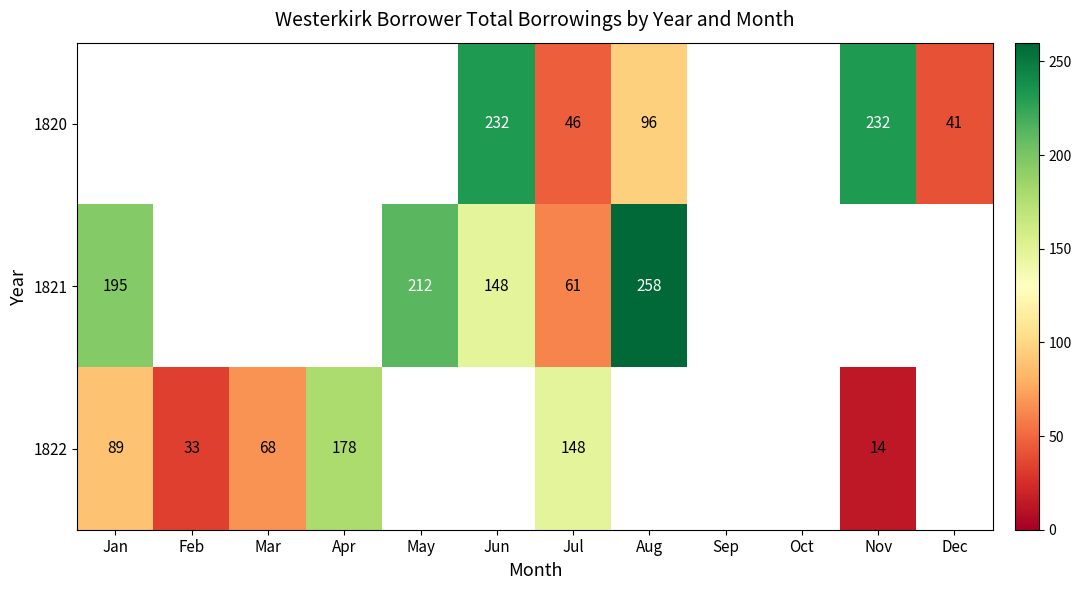

The value of 1821 at Jan is 43. True or false?

False